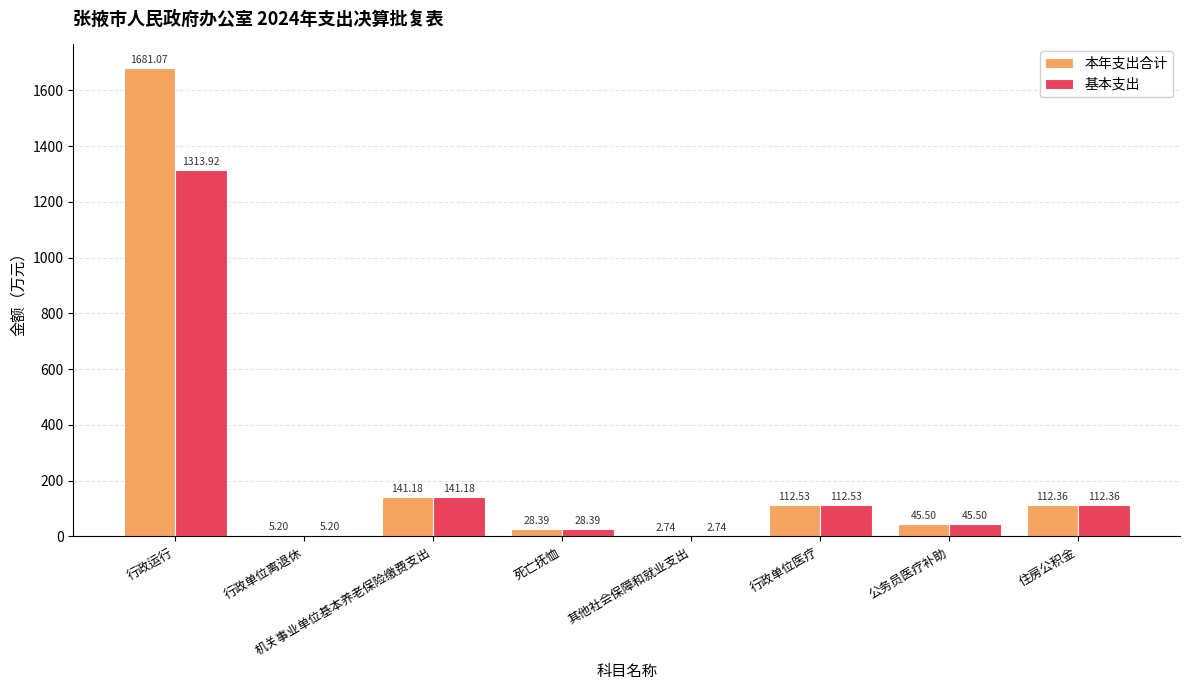

The value of 本年支出合计 at 行政运行 is 922.8. True or false?

False